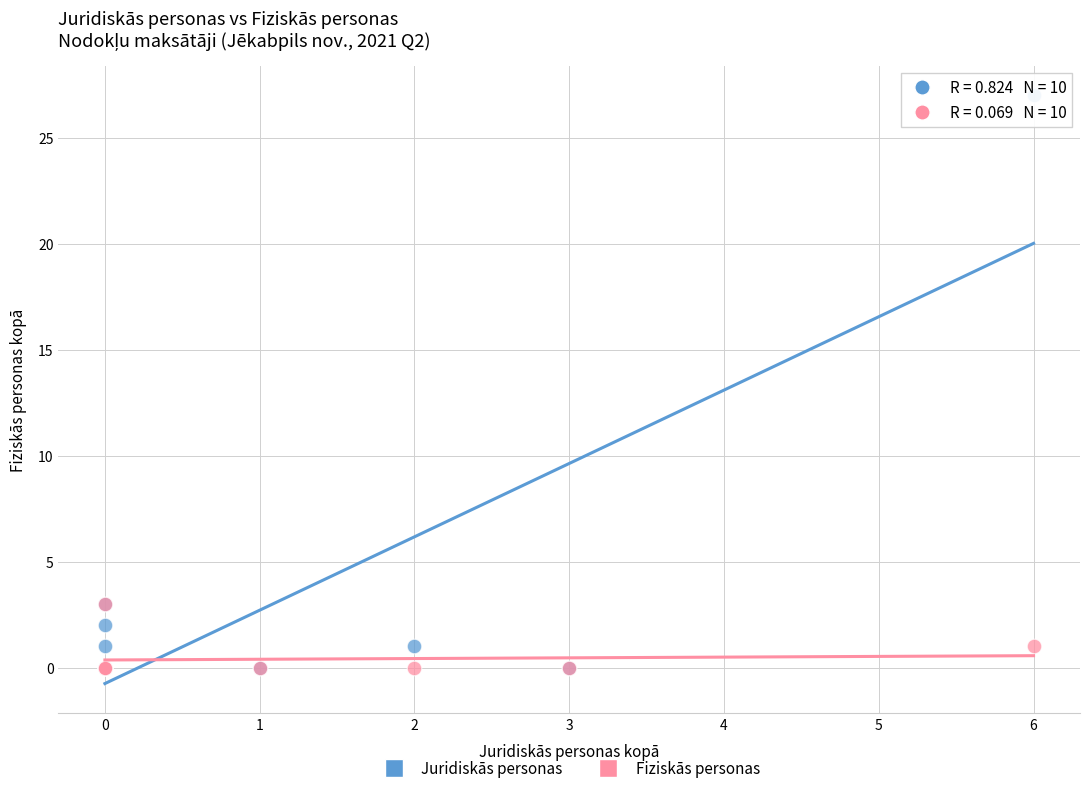

What are all the series names shown in the legend?

Juridiskās personas, Fiziskās personas